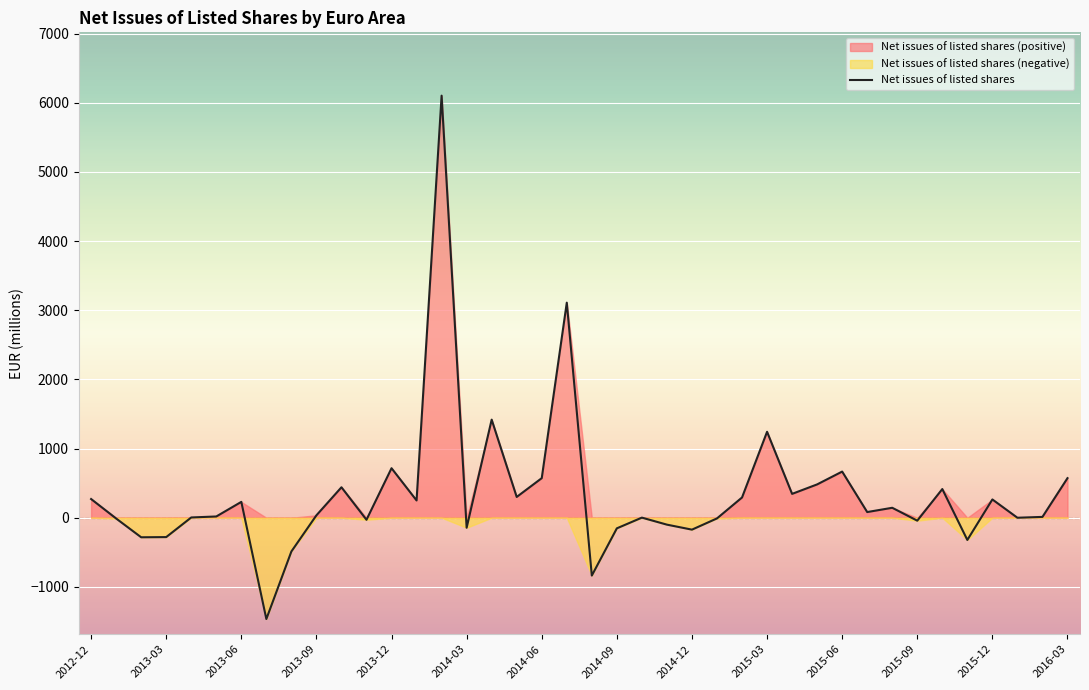

What is the minimum value for Net issues of listed shares?

-1464.1